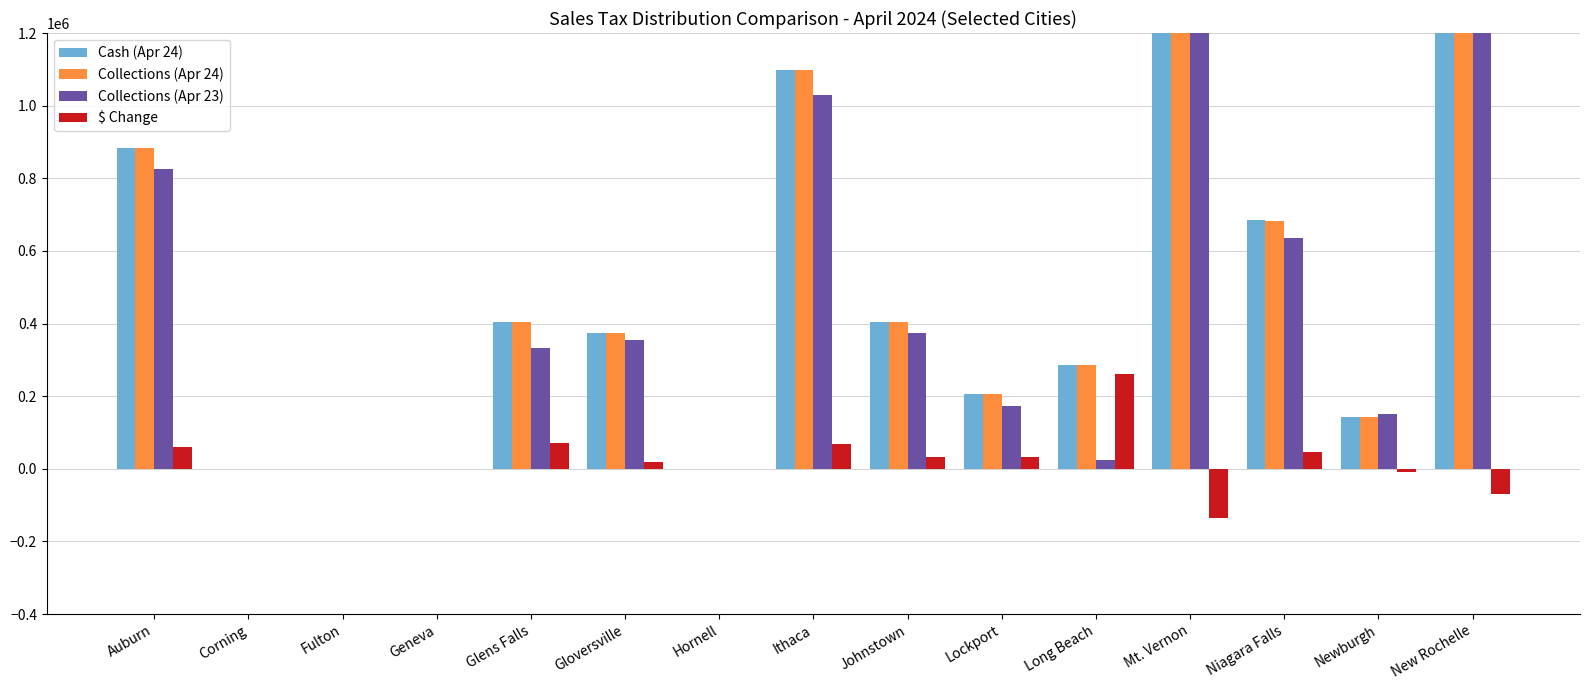

Reading left to right, what are all the values shown in this chart?

Cash (Apr 24): Auburn=884089.7	Corning=24.1	Fulton=123.5	Geneva=62.1	Glens Falls=403785.4	Gloversville=373989.2	Hornell=89.9	Ithaca=1098668.1	Johnstown=405124.0	Lockport=204905.4	Long Beach=285453.4	Mt. Vernon=2359433.8	Niagara Falls=684392.0	Newburgh=142365.2	New Rochelle=3055060.4
Collections (Apr 24): Auburn=883953.2	Corning=24.1	Fulton=123.5	Geneva=62.1	Glens Falls=403612.0	Gloversville=374557.4	Hornell=89.9	Ithaca=1098304.7	Johnstown=405246.8	Lockport=204694.4	Long Beach=285203.1	Mt. Vernon=2358290.3	Niagara Falls=683711.4	Newburgh=142220.7	New Rochelle=3054144.0
Collections (Apr 23): Auburn=824396.0	Corning=126.7	Fulton=439.5	Geneva=265.6	Glens Falls=331784.0	Gloversville=356048.4	Hornell=199.1	Ithaca=1028717.9	Johnstown=373089.0	Lockport=173336.6	Long Beach=25442.7	Mt. Vernon=2494730.4	Niagara Falls=636043.9	Newburgh=149663.7	New Rochelle=3123116.0
$ Change: Auburn=59557.2	Corning=-102.6	Fulton=-316.0	Geneva=-203.5	Glens Falls=71828.0	Gloversville=18509.0	Hornell=-109.2	Ithaca=69586.8	Johnstown=32157.8	Lockport=31357.7	Long Beach=259760.4	Mt. Vernon=-136440.1	Niagara Falls=47667.6	Newburgh=-7443.0	New Rochelle=-68972.0